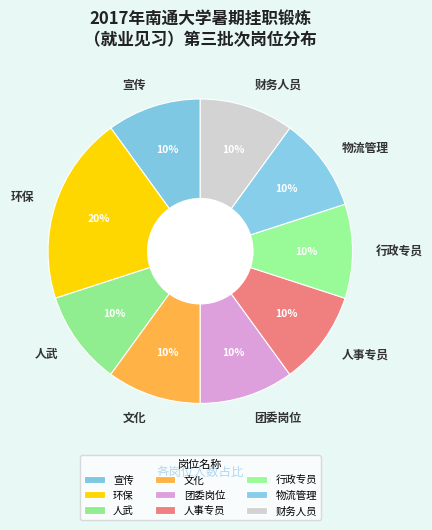

What is the ratio of the value at 环保 to the value at 人武?

2.0